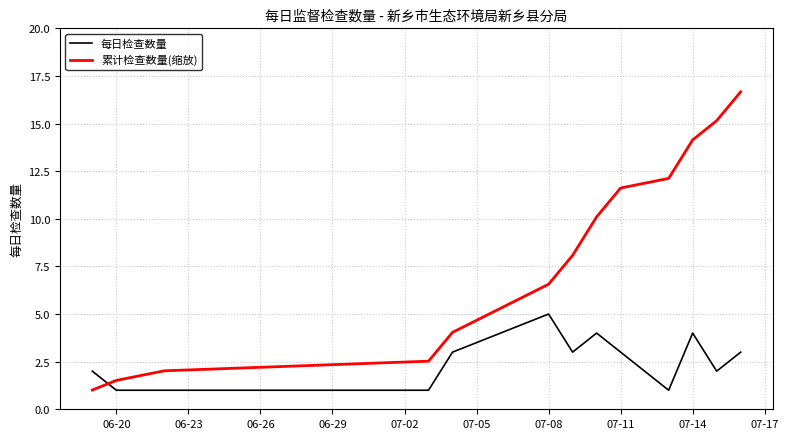

What is the lowest value of the 累计检查数量(缩放) series?

1.0